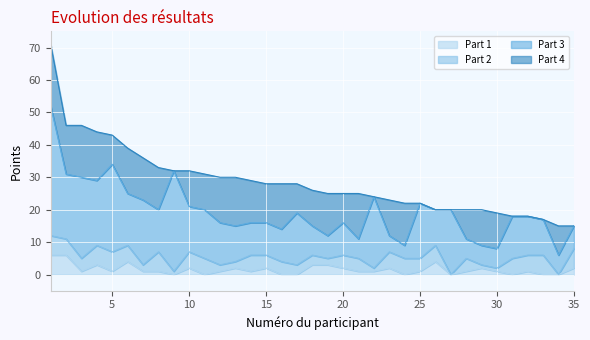

How many lines are shown in the chart?

4